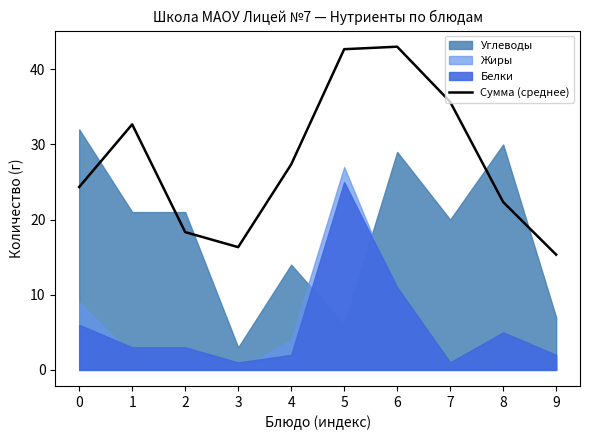

The chart shows a value of 20.7 at 7. True or false?

False